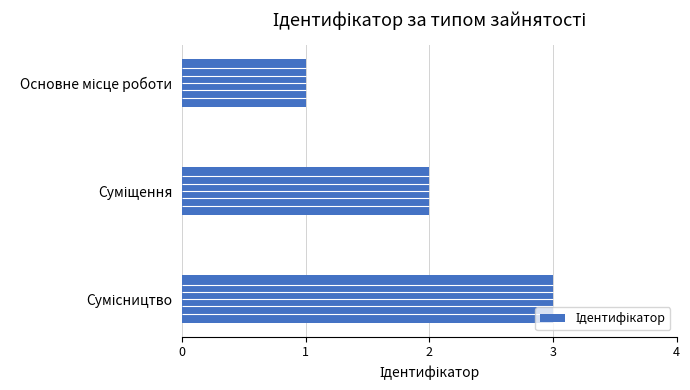

What is the sum of all values?

6